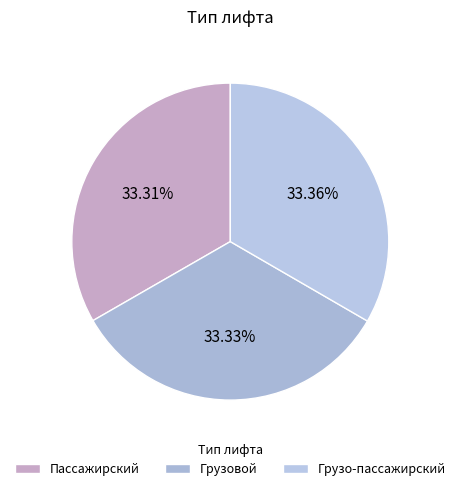

How many slices are in this pie chart?

3